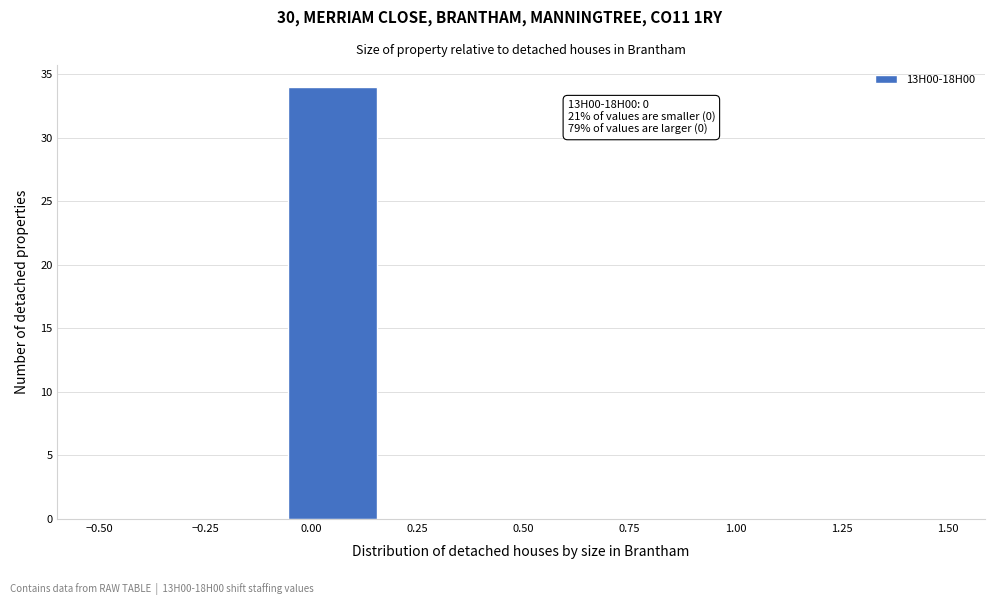

Which range on the x-axis has the tallest bar?

-0.05 to 0.15